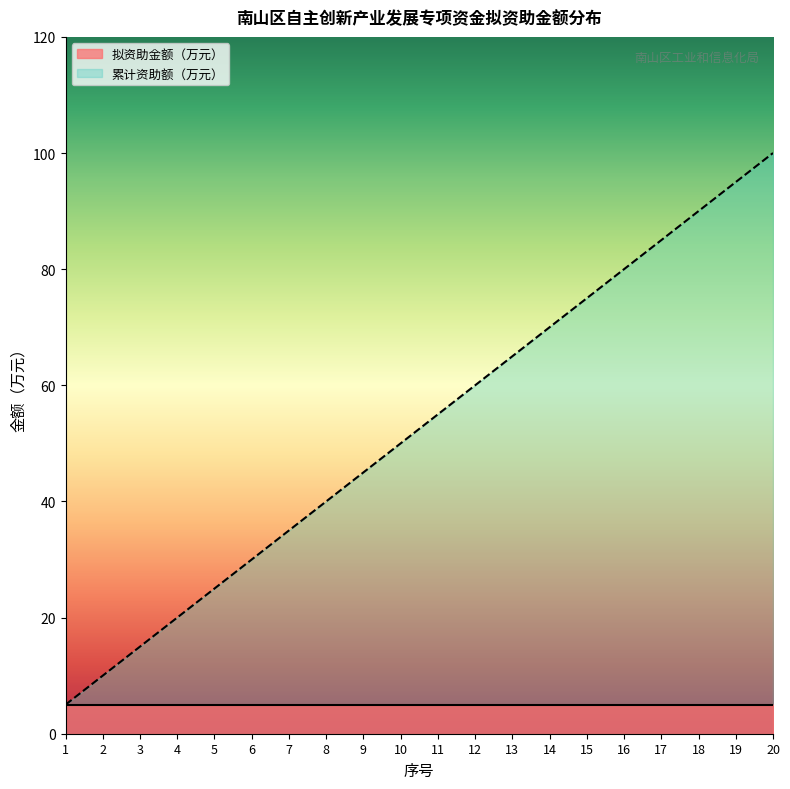

Count the number of values greater than 55.

9